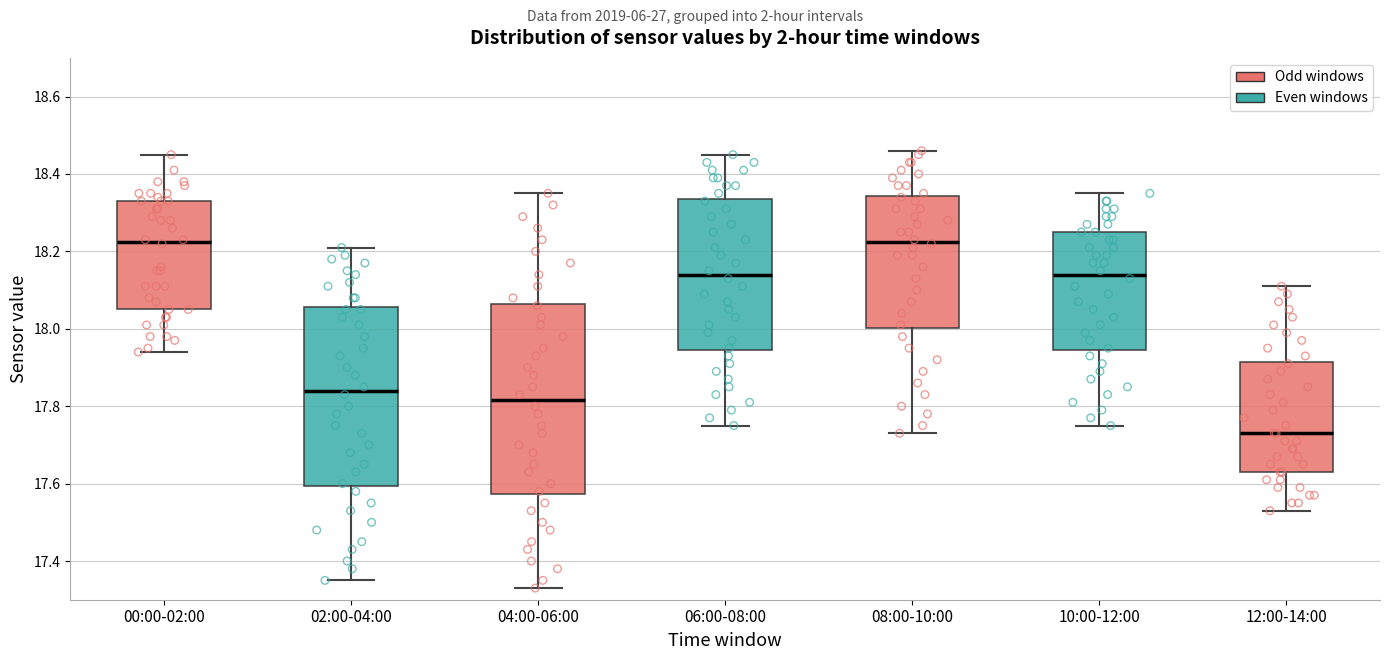

Reading left to right, read every box against the y-axis: the position of its median line, the range the box covers, and the ends of its whiskers. The values are not printed on the chart, so give them approximately, as read against the axis.

00:00-02:00: median 18.22, box 18.06 to 18.34, whiskers 17.94 to 18.46
02:00-04:00: median 17.84, box 17.60 to 18.06, whiskers 17.36 to 18.22
04:00-06:00: median 17.82, box 17.58 to 18.06, whiskers 17.34 to 18.36
06:00-08:00: median 18.14, box 17.94 to 18.34, whiskers 17.76 to 18.46
08:00-10:00: median 18.22, box 18.00 to 18.34, whiskers 17.74 to 18.46
10:00-12:00: median 18.14, box 17.94 to 18.26, whiskers 17.76 to 18.36
12:00-14:00: median 17.74, box 17.64 to 17.92, whiskers 17.54 to 18.12